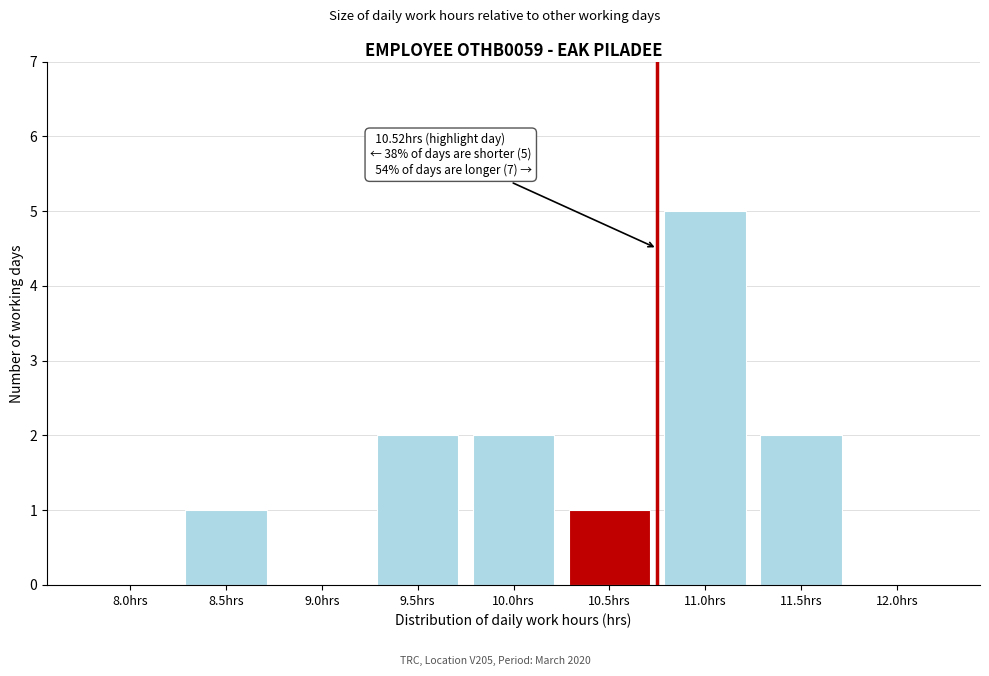

Reading right to left, transcribe all the data shown in this chart.

12.0hrs=0	11.5hrs=2	11.0hrs=5	10.5hrs=1	10.0hrs=2	9.5hrs=2	9.0hrs=0	8.5hrs=1	8.0hrs=0